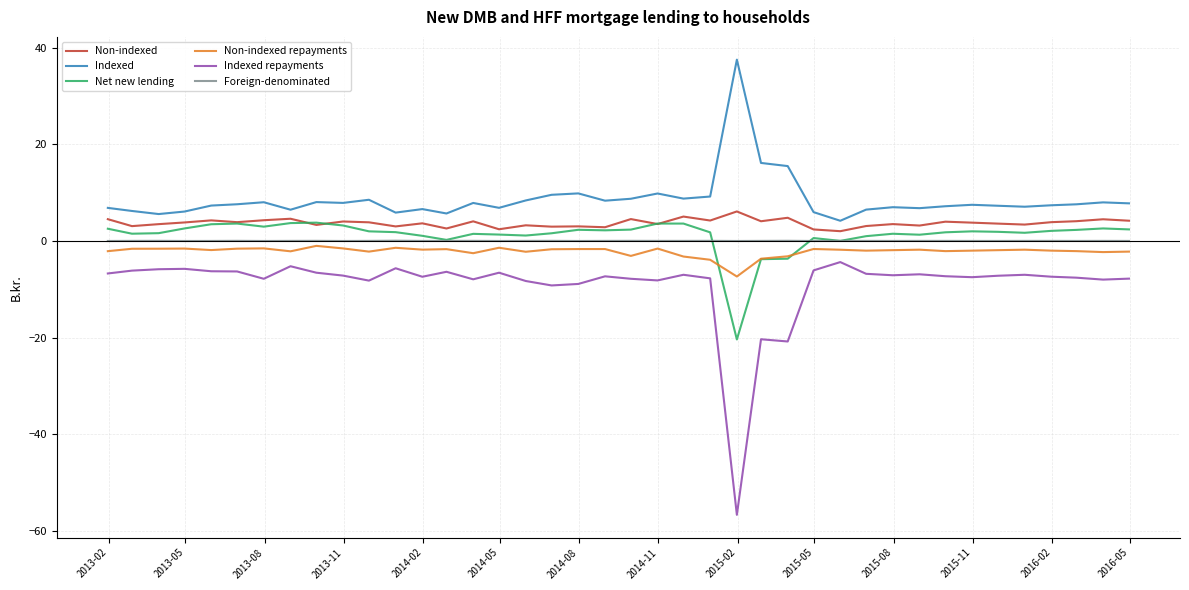

True or false: Indexed repayments and Foreign-denominated cross at least once.

False